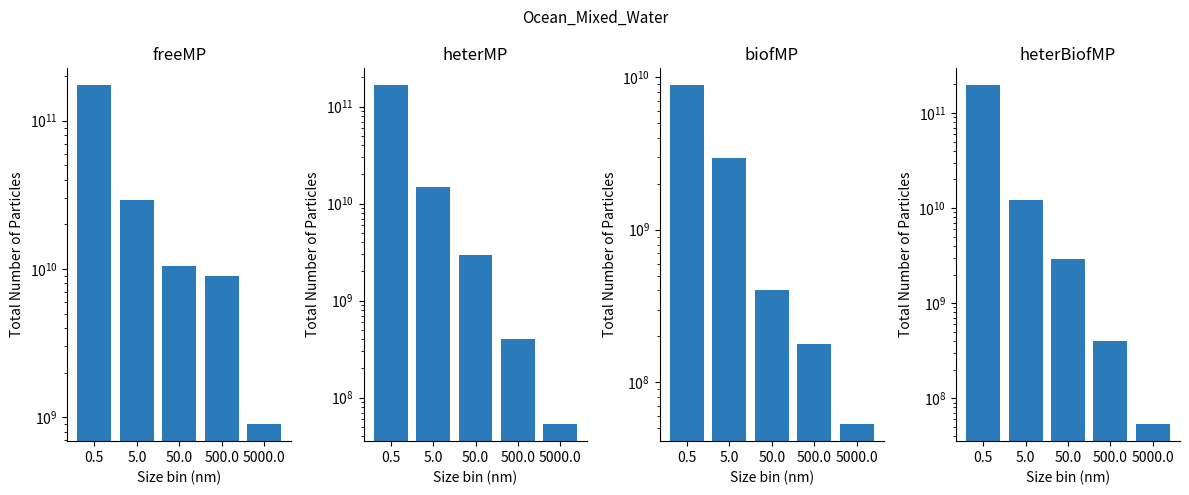

What is the lowest value of the heterBiofMP series?

53280000